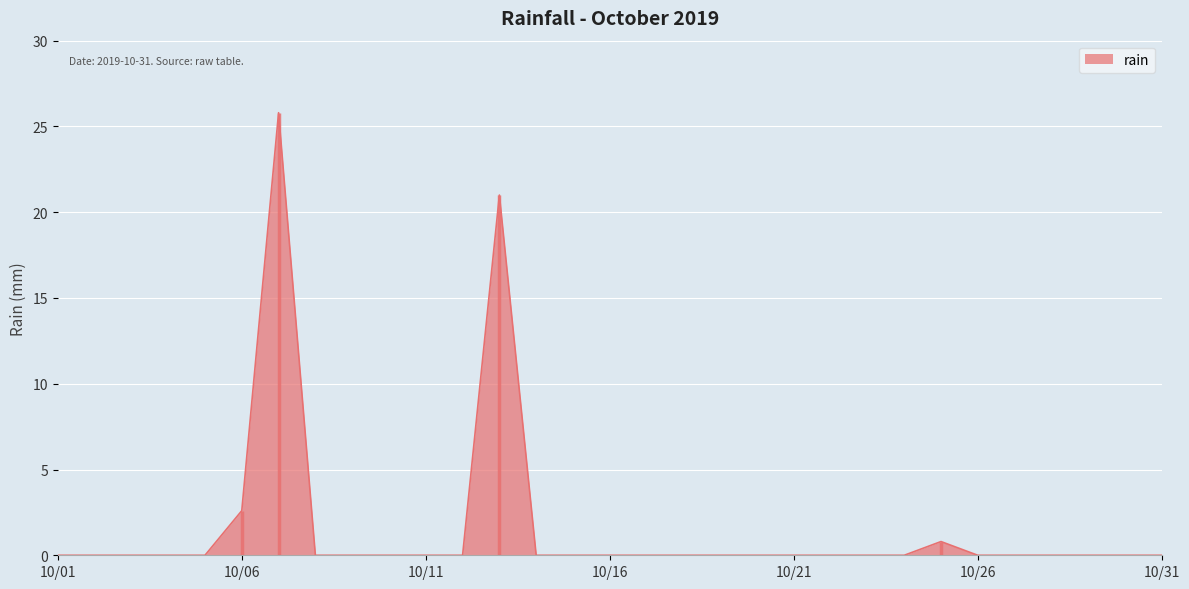

What is the sum of all values?

50.2